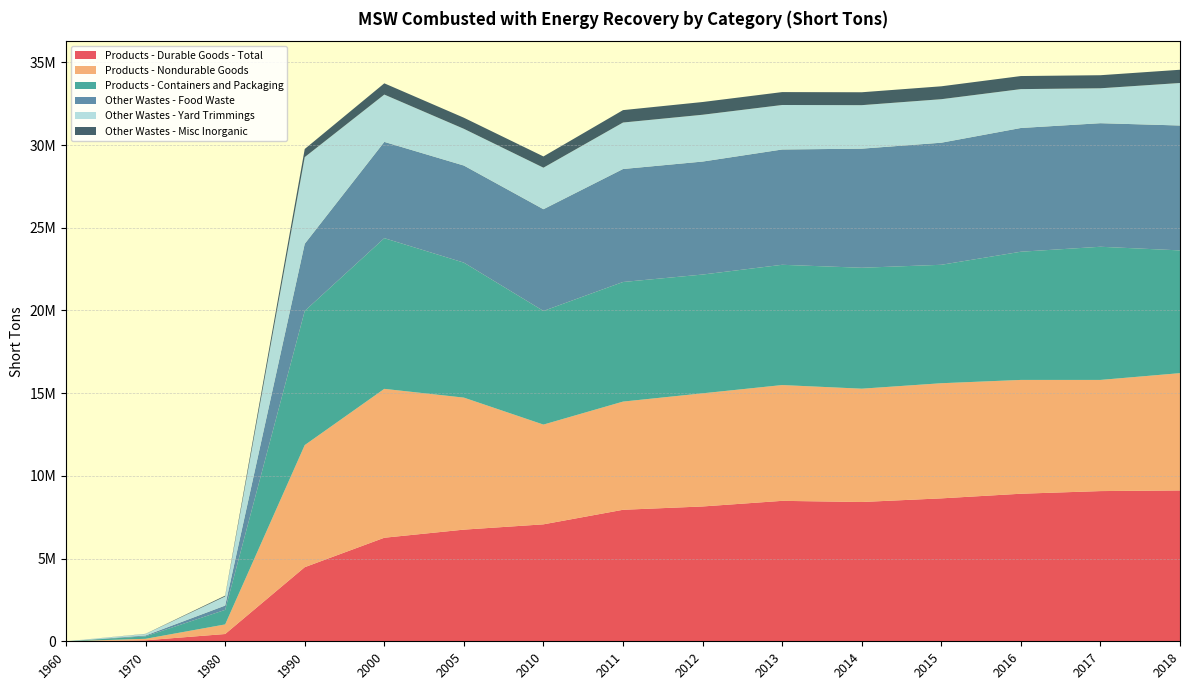

Reading left to right, extract all data points from this chart.

Products - Durable Goods - Total: 1960=0	1970=60000	1980=440000	1990=4480000	2000=6260000	2005=6750000	2010=7070000	2011=7950000	2012=8150000	2013=8490000	2014=8420000	2015=8640000	2016=8920000	2017=9080000	2018=9120000
Products - Nondurable Goods: 1960=0	1970=90000	1980=580000	1990=7380000	2000=9000000	2005=7980000	2010=6030000	2011=6540000	2012=6840000	2013=7000000	2014=6850000	2015=6960000	2016=6880000	2017=6720000	2018=7090000
Products - Containers and Packaging: 1960=0	1970=150000	1980=880000	1990=8110000	2000=9110000	2005=8160000	2010=6870000	2011=7230000	2012=7180000	2013=7270000	2014=7310000	2015=7160000	2016=7750000	2017=8050000	2018=7420000
Other Wastes - Food Waste: 1960=0	1970=50000	1980=260000	1990=4060000	2000=5820000	2005=5870000	2010=6150000	2011=6830000	2012=6830000	2013=6970000	2014=7200000	2015=7380000	2016=7480000	2017=7470000	2018=7550000
Other Wastes - Yard Trimmings: 1960=0	1970=90000	1980=550000	1990=5240000	2000=2860000	2005=2220000	2010=2510000	2011=2810000	2012=2830000	2013=2690000	2014=2630000	2015=2630000	2016=2350000	2017=2110000	2018=2570000
Other Wastes - Misc Inorganic: 1960=0	1970=10000	1980=50000	1990=490000	2000=680000	2005=670000	2010=680000	2011=750000	2012=770000	2013=780000	2014=780000	2015=780000	2016=790000	2017=790000	2018=800000